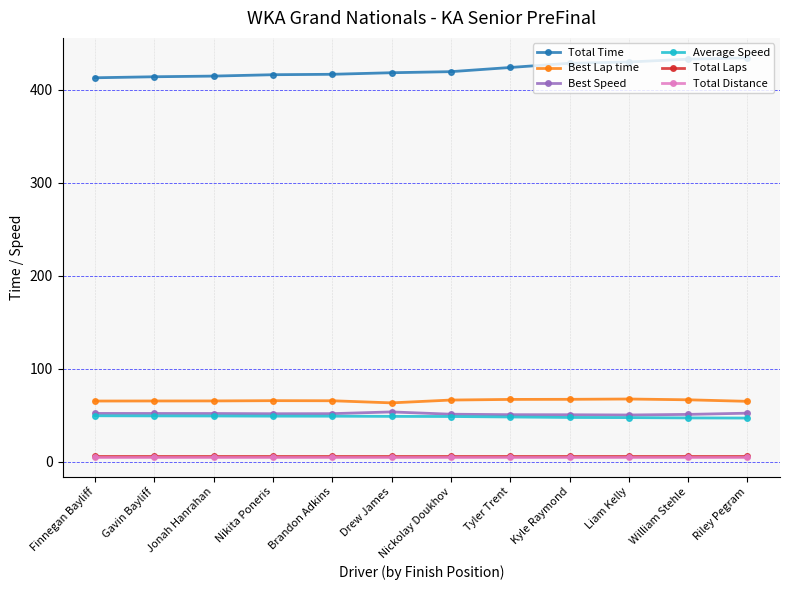

In Best Lap time, how many points are lower than both neighbors (excluding endpoints)?

1